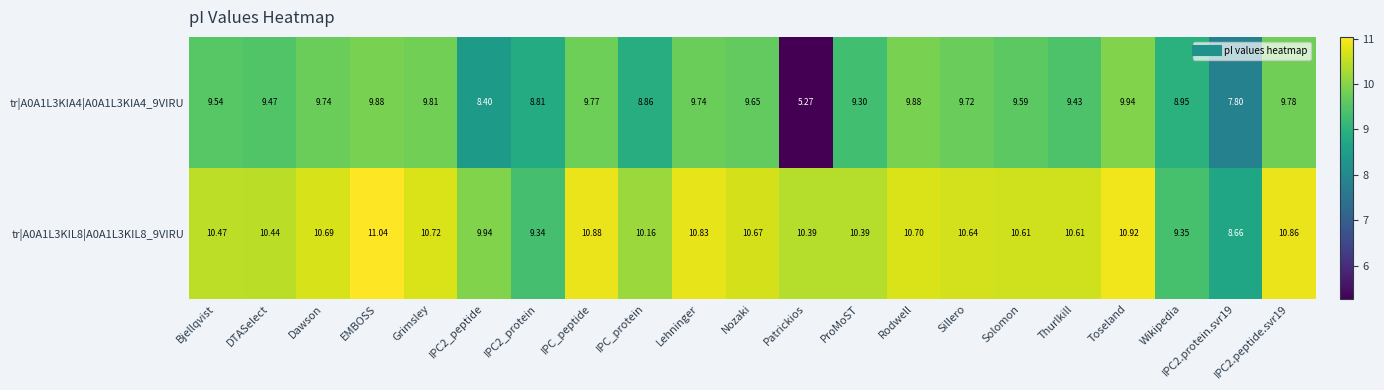

At which category is the sum across all series the highest?

EMBOSS